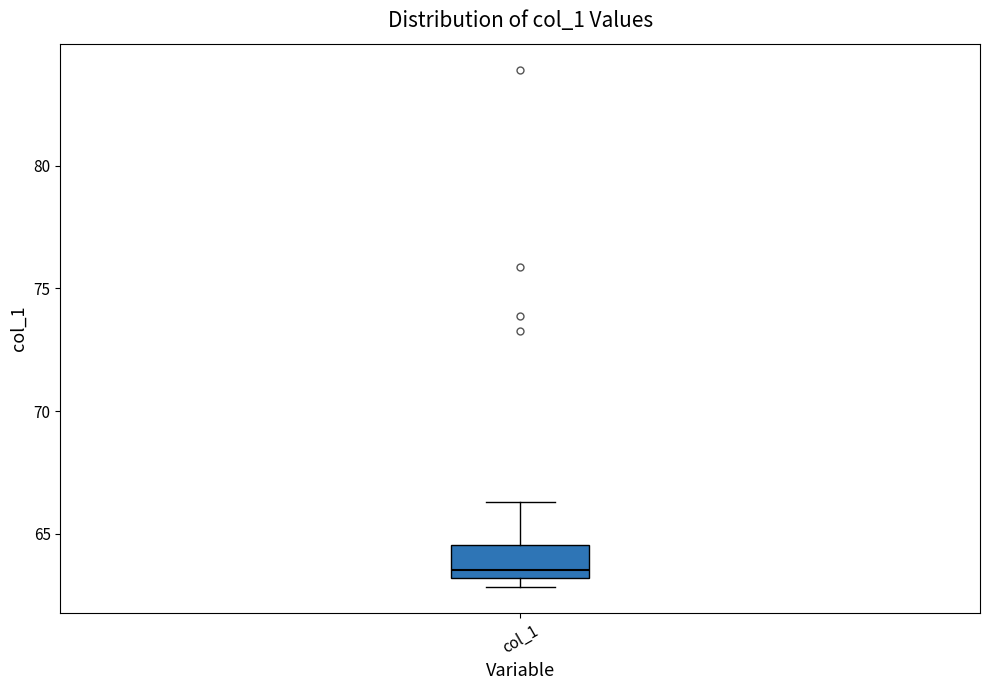

Read this box plot against the y-axis: the position of the median line, the range covered by the box, and the ends of both whiskers. The values are not printed on the chart, so give them approximately, as read against the axis.

median 63.5, box 63.0 to 64.5, whiskers 63.0 (just below the box's lower edge) to 66.5